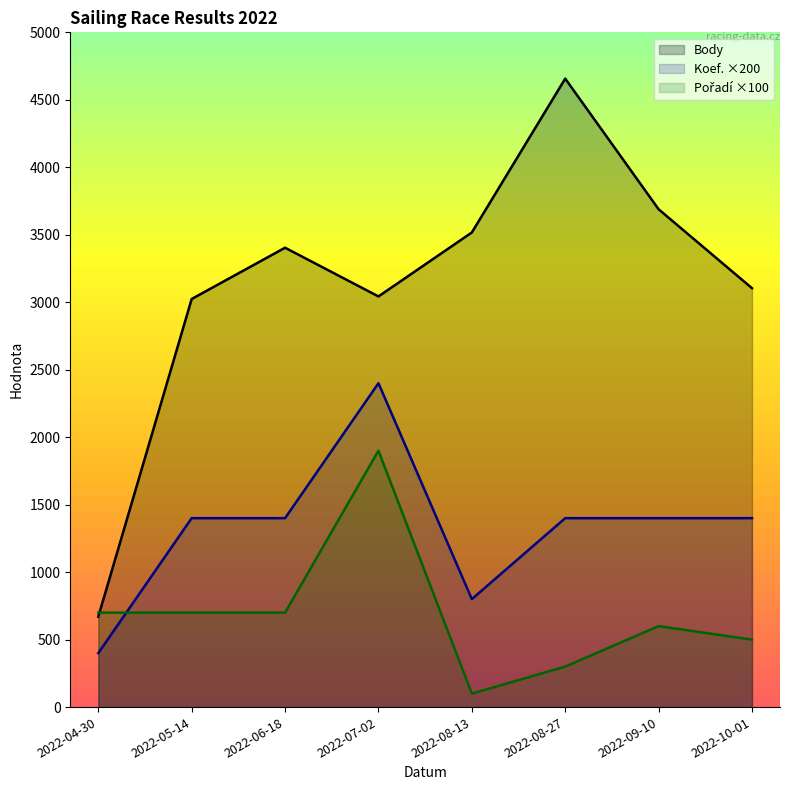

True or false: Koef. and Body intersect in this chart.

False